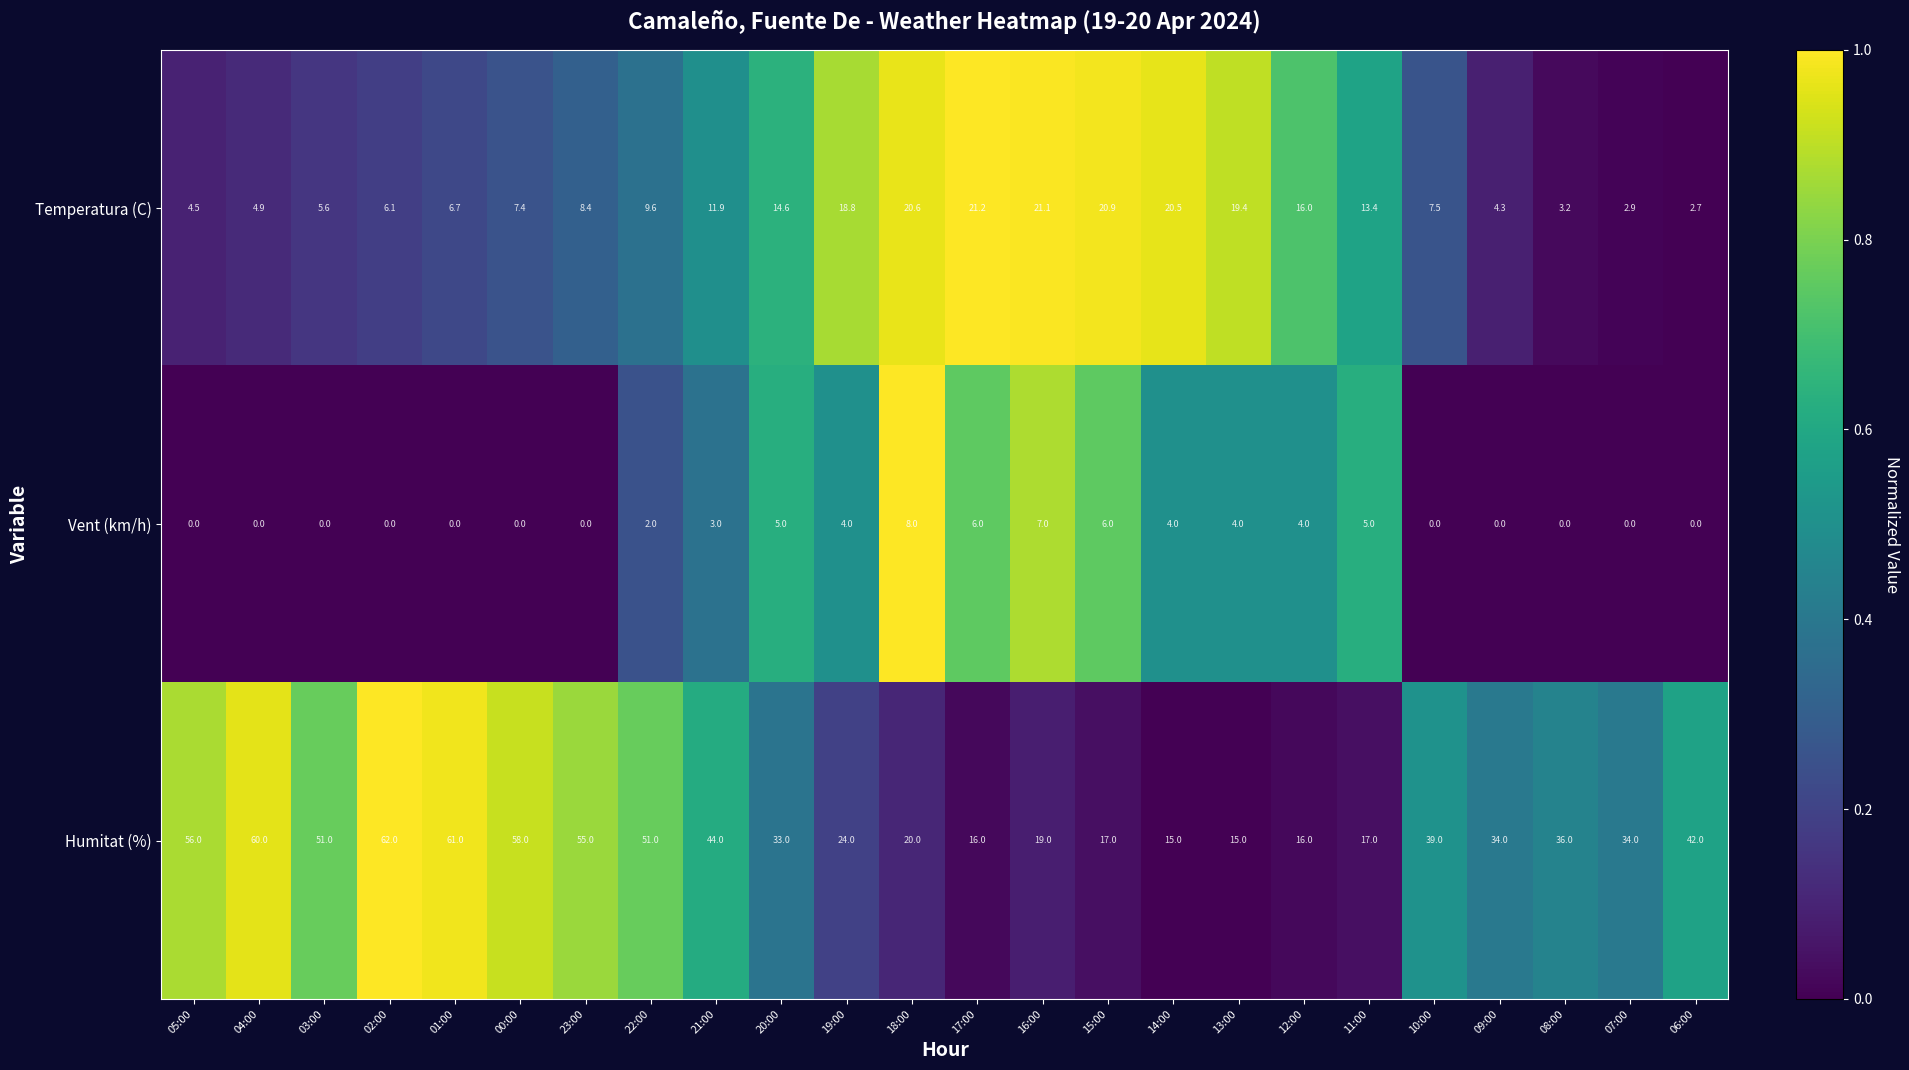

Rank the series at 15:00 from highest to lowest value.

Temperatura (C), Humitat (%), Vent (km/h)